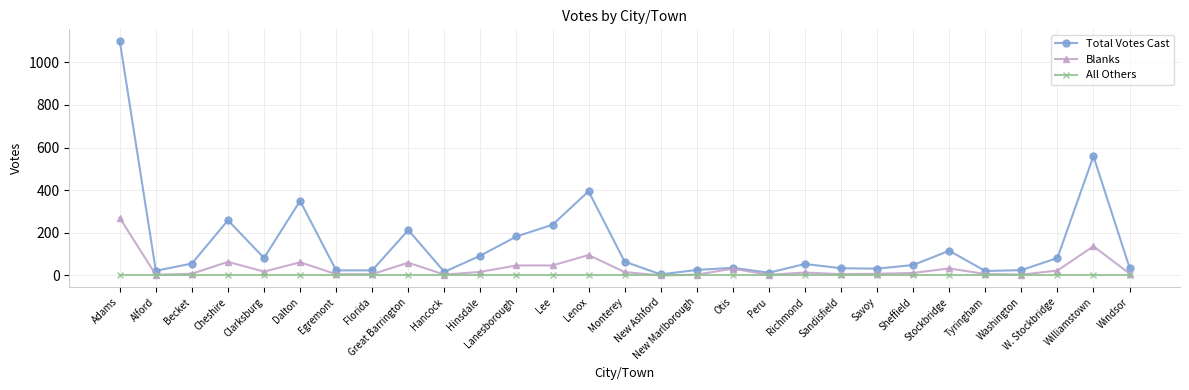

What is the approximate value of Total Votes Cast at Lee, to the nearest 50?

250